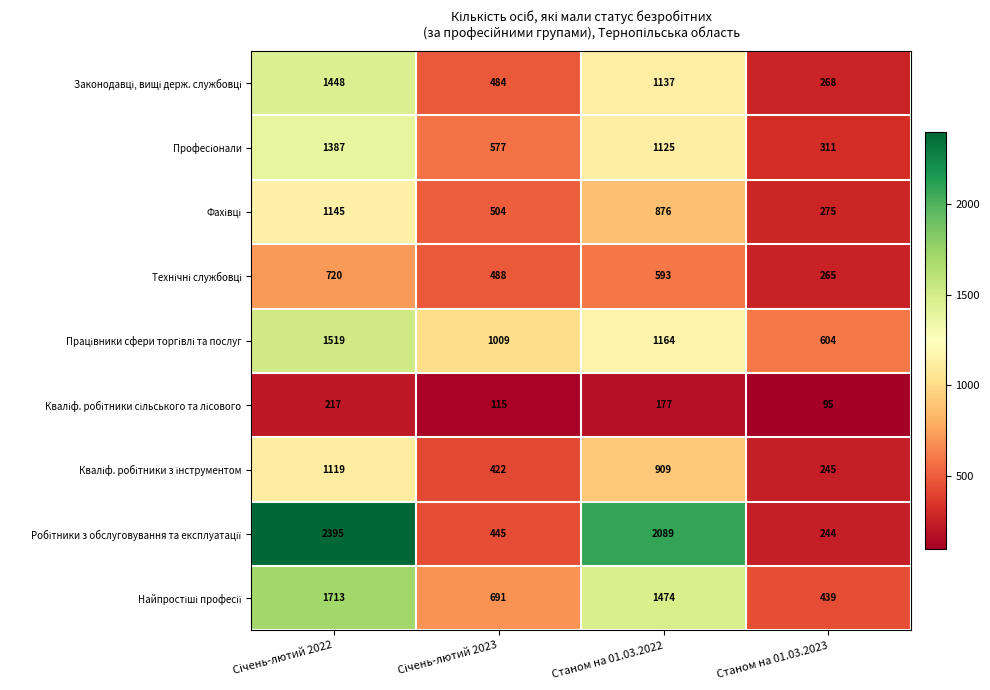

What is the total value across all series at Станом на 01.03.2023?

2746